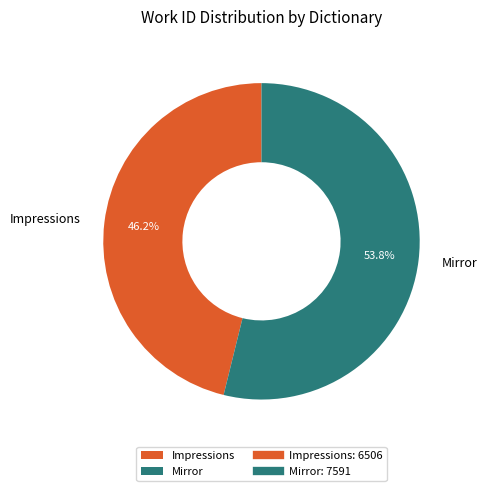

To the nearest percent, what is the difference between the Impressions and Mirror slice percentages?

8%